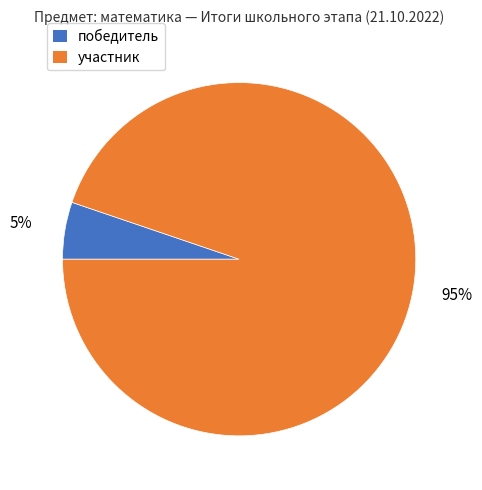

Does победитель represent more than half of the total?

No